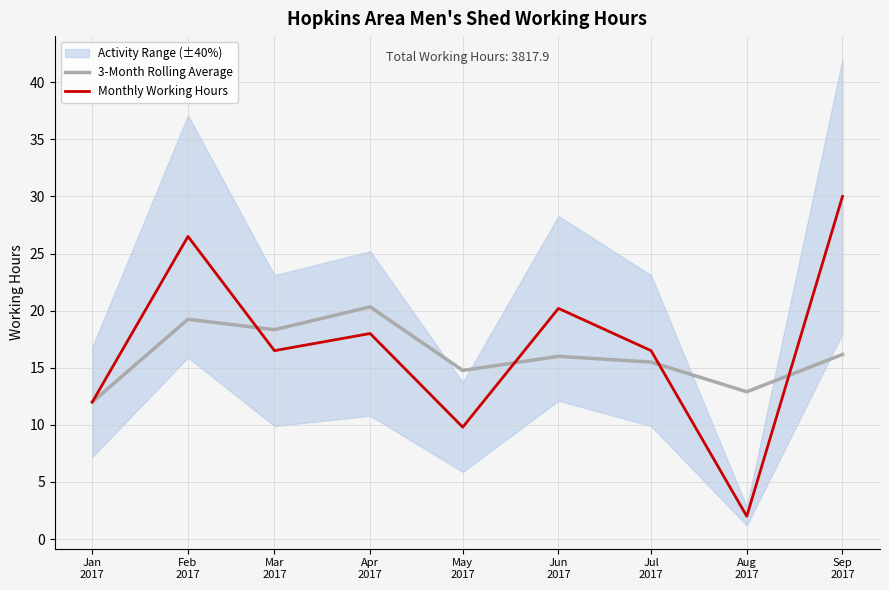

What is the minimum value shown in the chart?

2.0